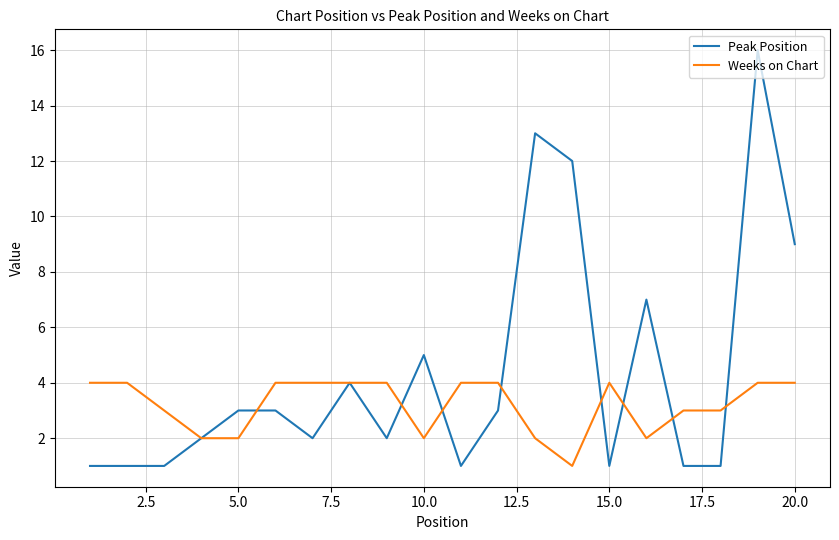

Which series has the widest spread of values?

Peak Position